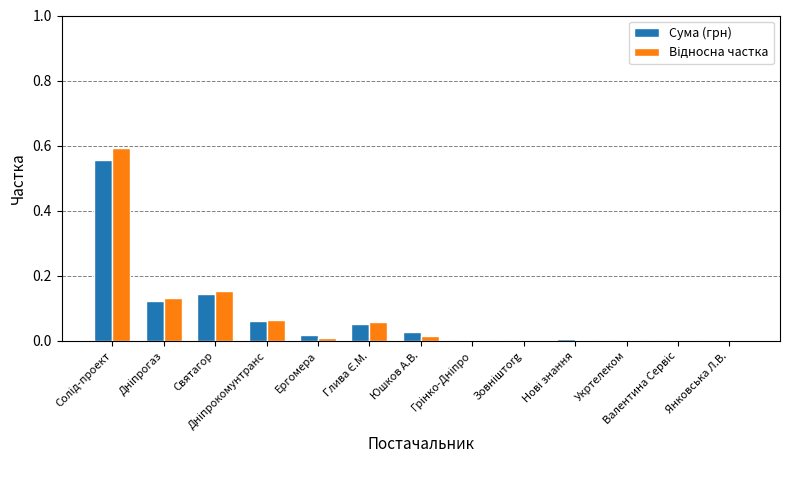

How many series are shown in this chart?

2